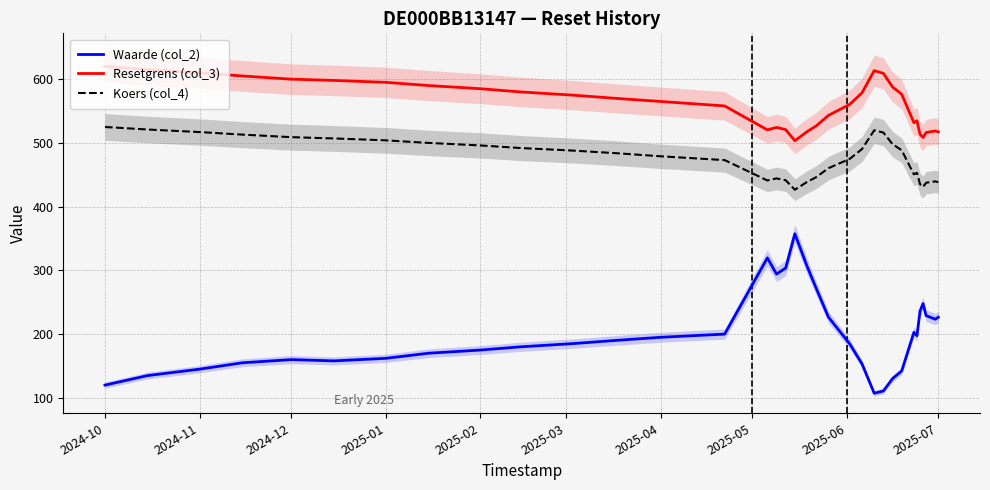

What is the minimum value shown in the chart?

107.2